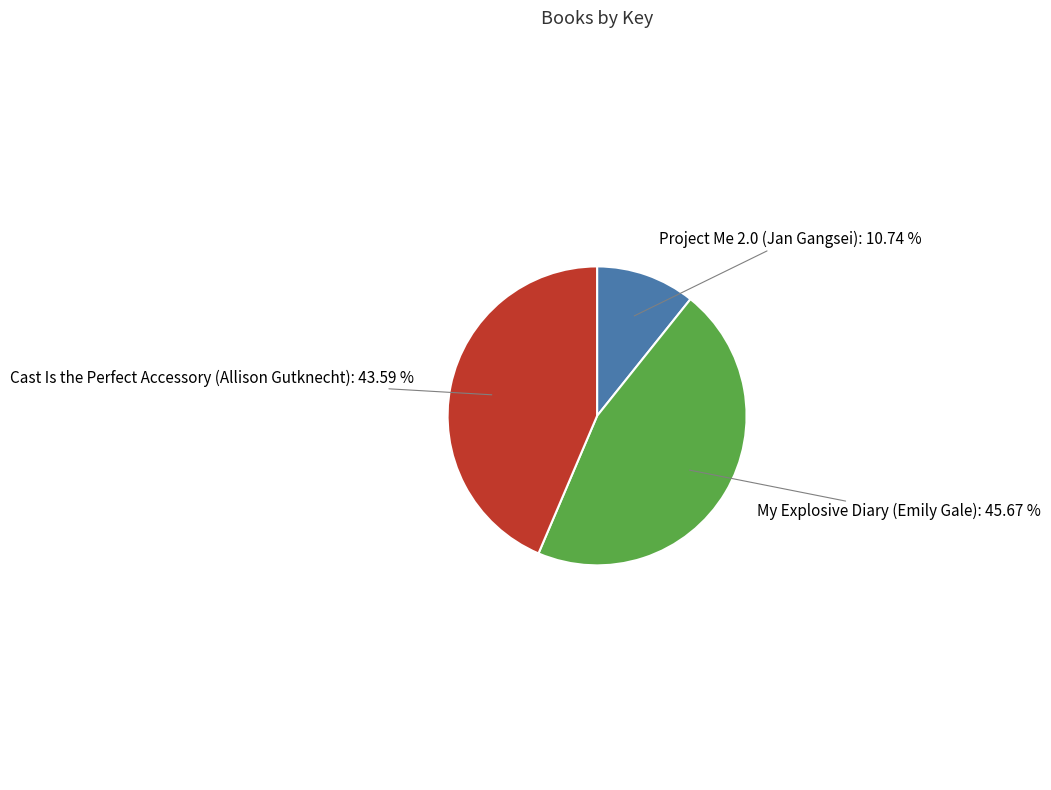

How many slices are in this pie chart?

3